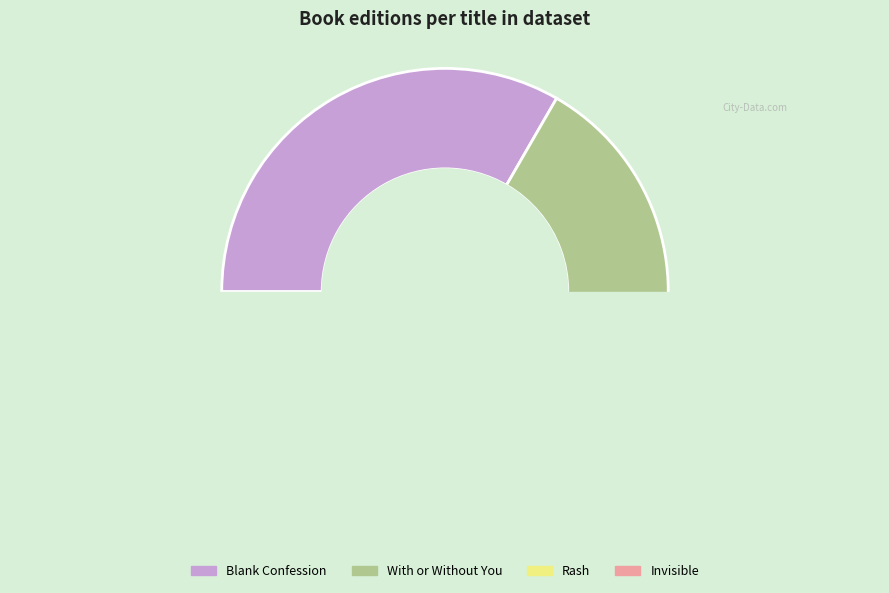

Which category has the biggest portion of the pie?

Blank Confession (9781442436381)